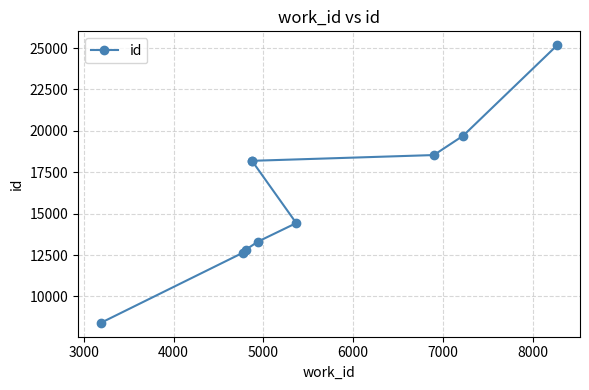

The chart shows a value of 26918 at 9000. True or false?

False